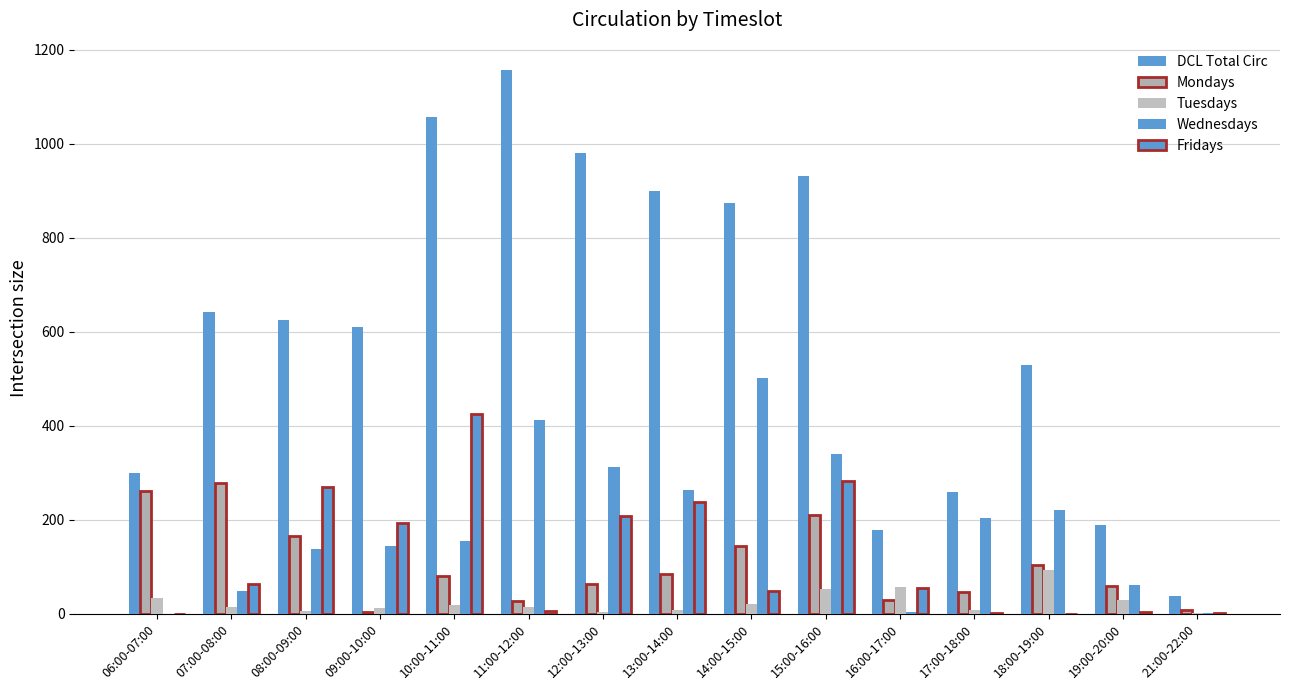

Are the bars grouped side by side (vs. stacked)?

Yes